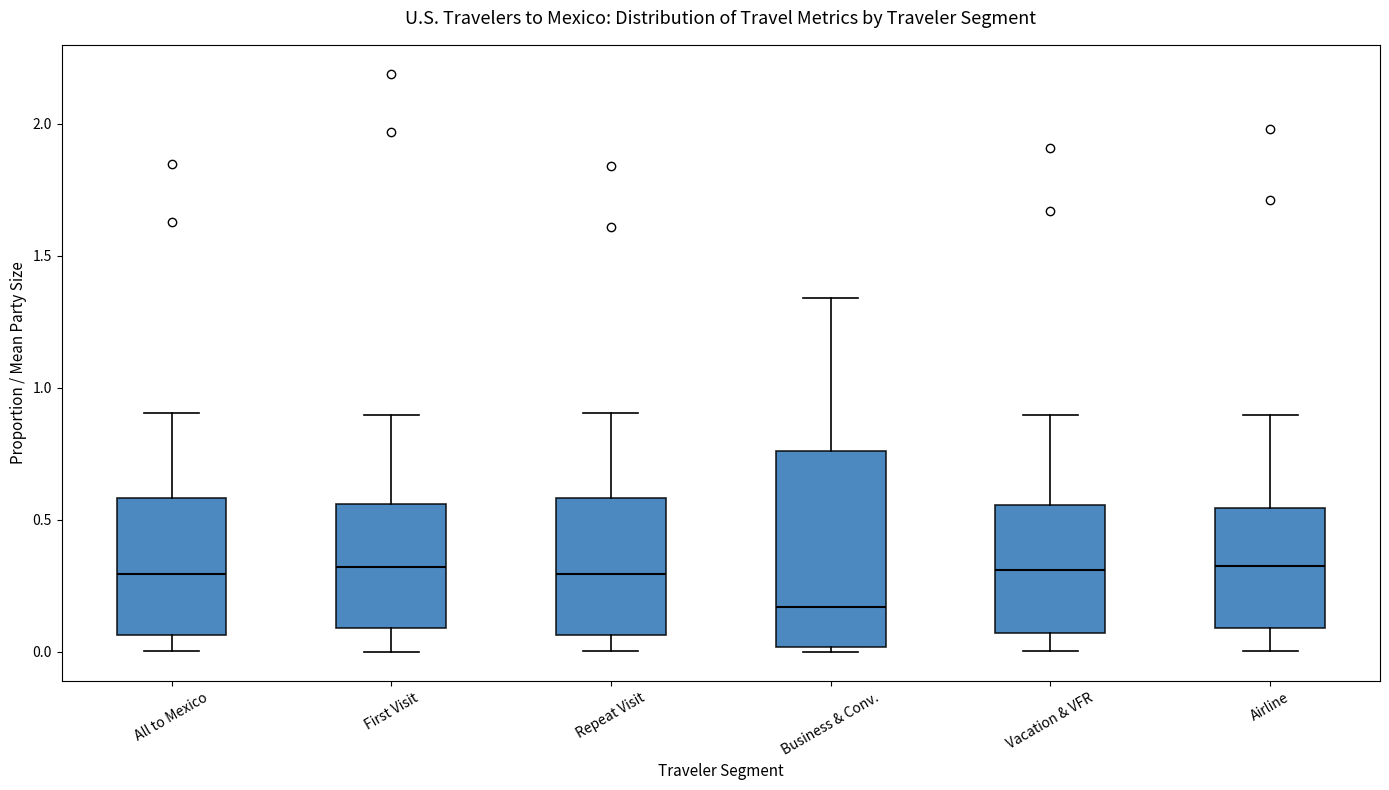

Where does the median line of the box for Vacation & VFR sit on the y-axis? The values are not printed on the chart, so give them approximately, as read against the axis.

0.30